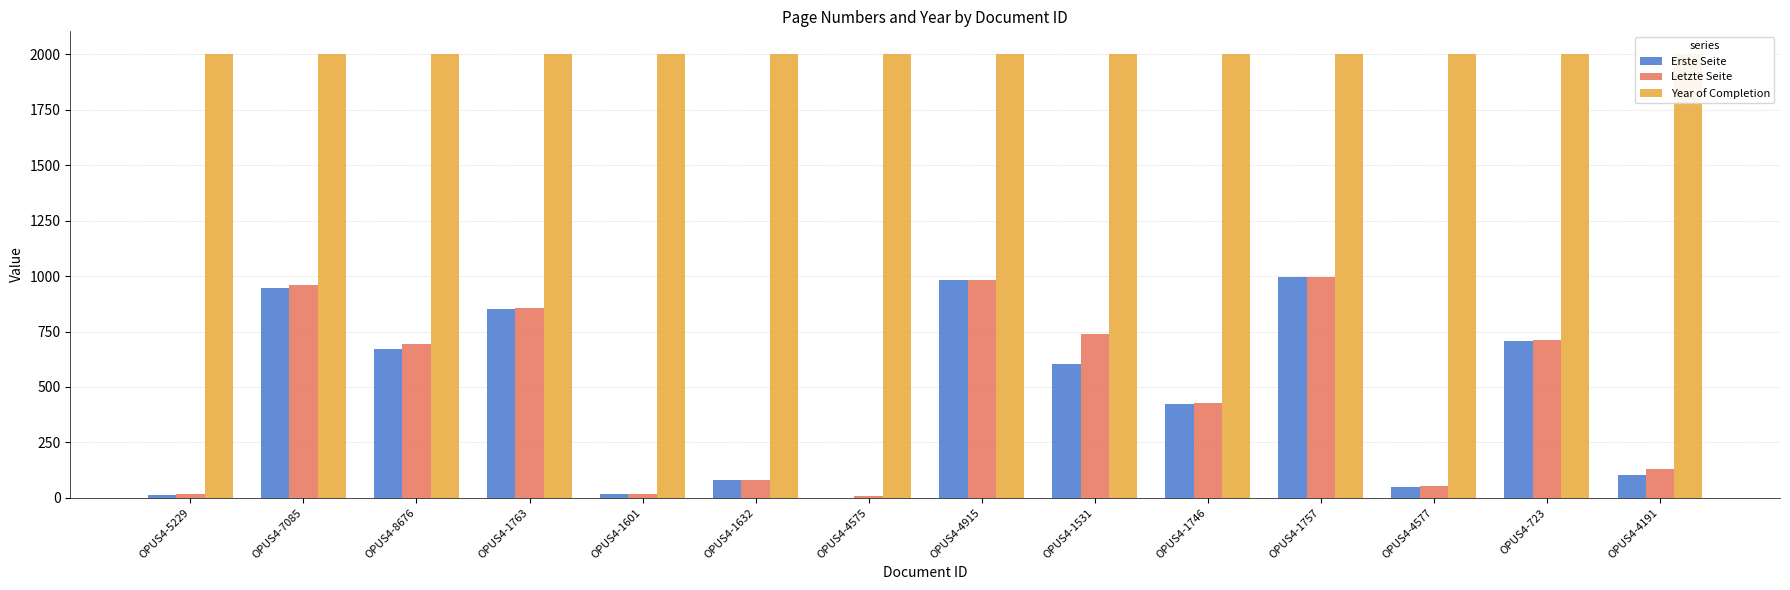

Reading right to left, extract all data points from this chart.

Erste Seite: OPUS4-4191=101	OPUS4-723=709	OPUS4-4577=50	OPUS4-1757=994	OPUS4-1746=423	OPUS4-1531=603	OPUS4-4915=982	OPUS4-4575=1	OPUS4-1632=78	OPUS4-1601=18	OPUS4-1763=851	OPUS4-8676=671	OPUS4-7085=947	OPUS4-5229=11
Letzte Seite: OPUS4-4191=128	OPUS4-723=712	OPUS4-4577=53	OPUS4-1757=995	OPUS4-1746=428	OPUS4-1531=738	OPUS4-4915=983	OPUS4-4575=7	OPUS4-1632=79	OPUS4-1601=19	OPUS4-1763=854	OPUS4-8676=692	OPUS4-7085=959	OPUS4-5229=17
Year of Completion: OPUS4-4191=2004	OPUS4-723=2004	OPUS4-4577=2004	OPUS4-1757=2004	OPUS4-1746=2004	OPUS4-1531=2004	OPUS4-4915=2004	OPUS4-4575=2004	OPUS4-1632=2004	OPUS4-1601=2004	OPUS4-1763=2004	OPUS4-8676=2004	OPUS4-7085=2004	OPUS4-5229=2004